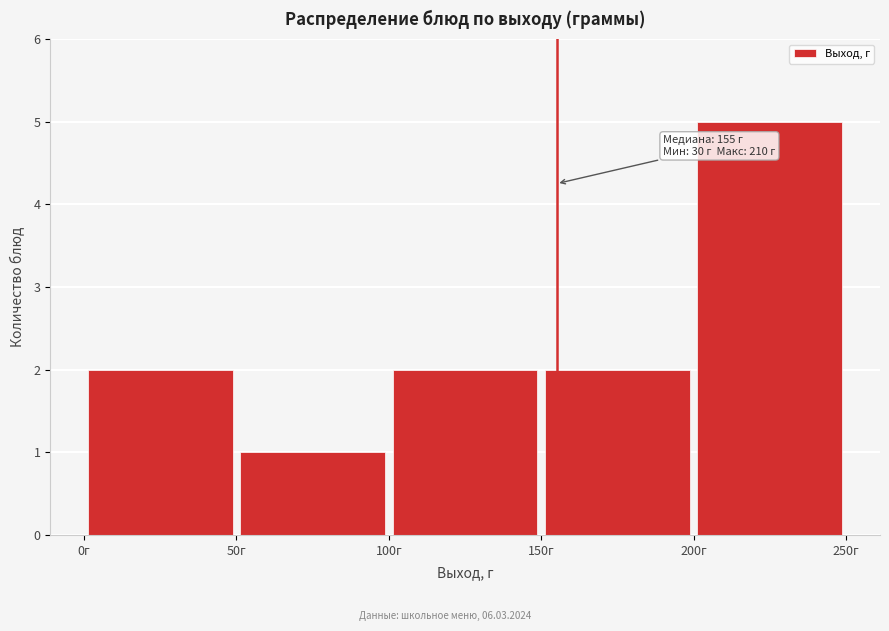

Over which range of the x-axis is the bar tallest?

200 to 250